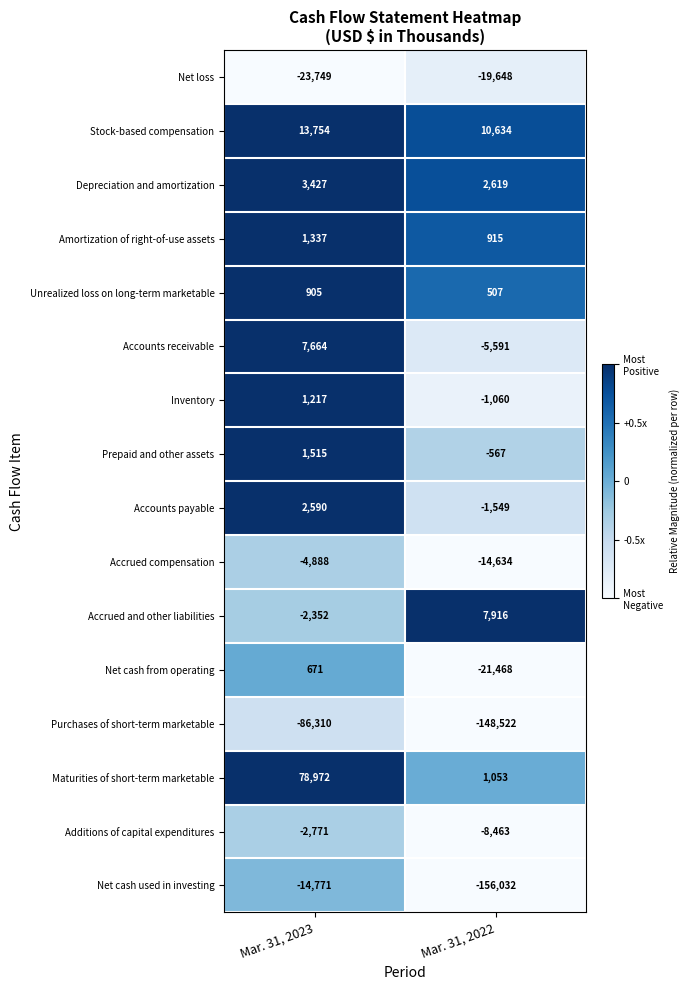

At which category is the sum across all series the highest?

Mar. 31, 2023